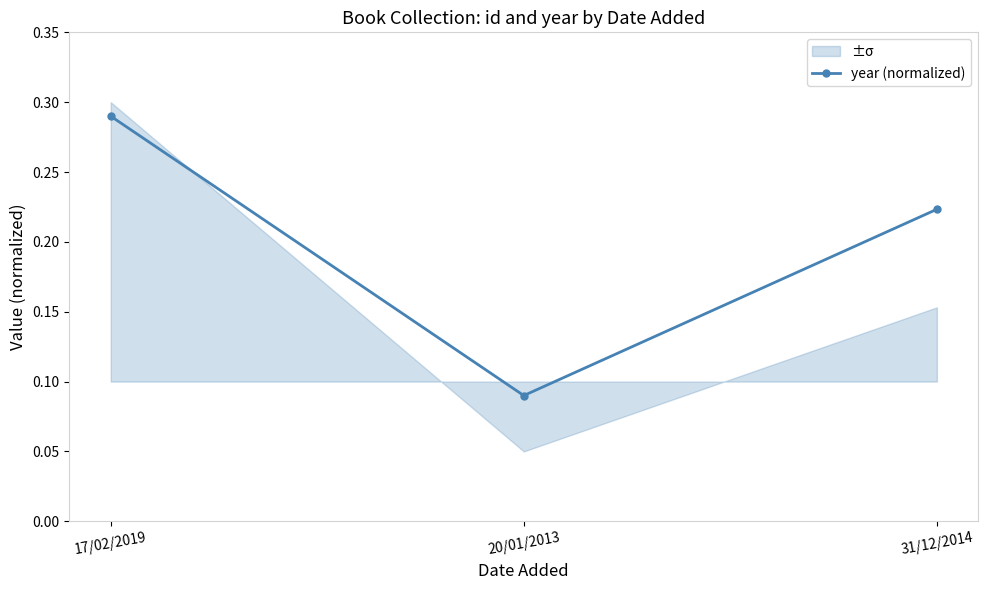

What is the label of the 1st point from the right?

31/12/2014